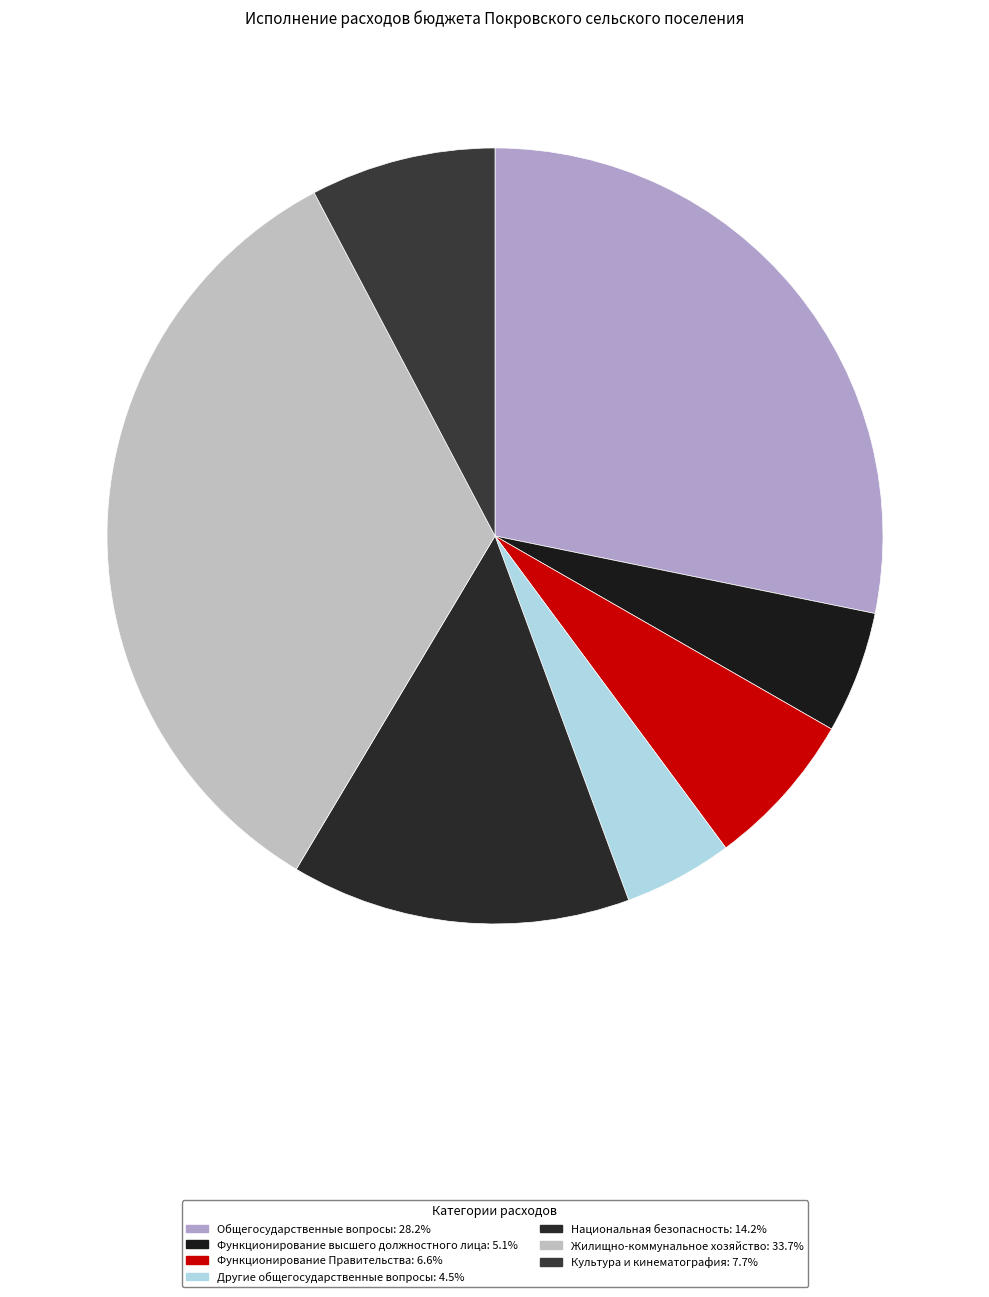

What is the ratio of the value at Функционирование высшего должностного лица to the value at Другие общегосударственные вопросы?

1.1